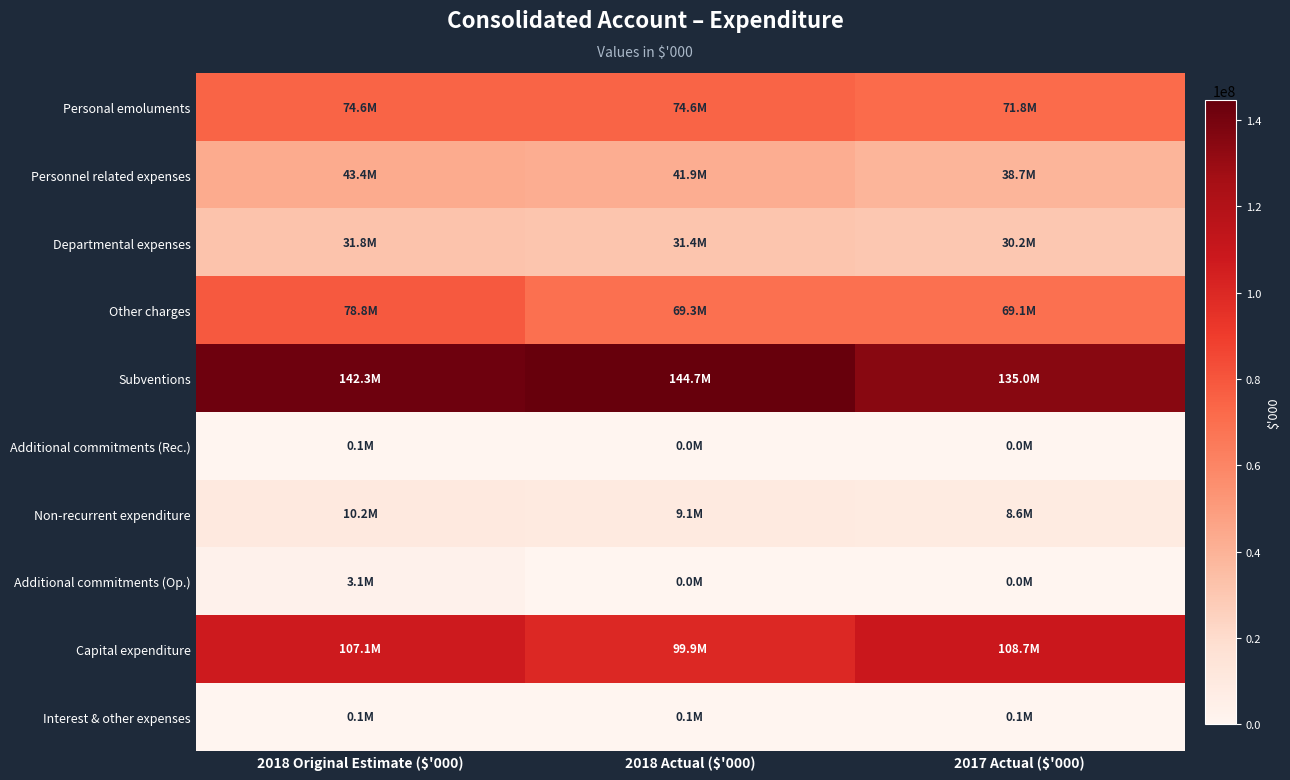

Which label corresponds to the largest value in the chart?

2018 Actual ($'000)